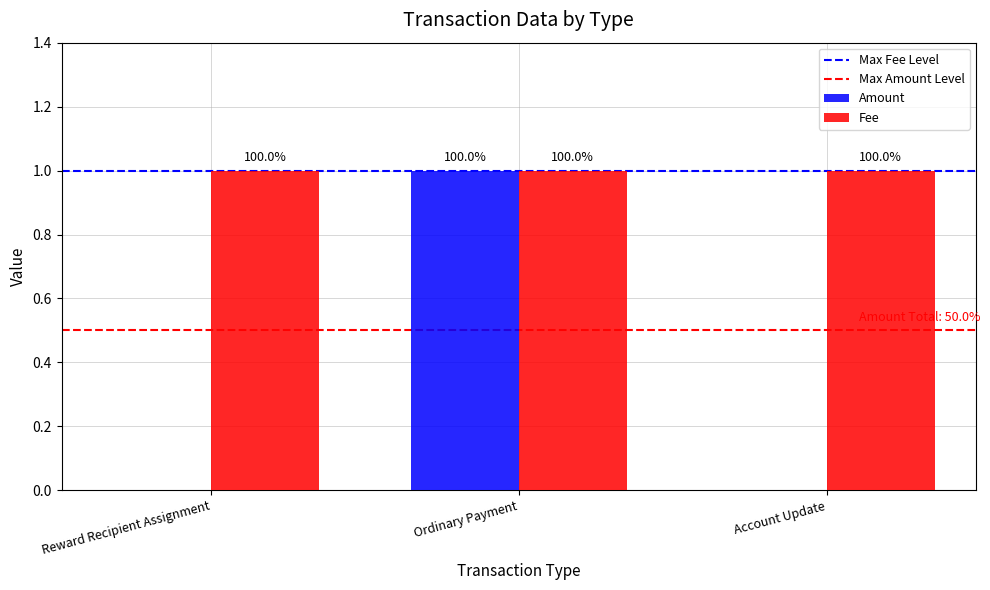

Does the chart contain stacked bars?

No